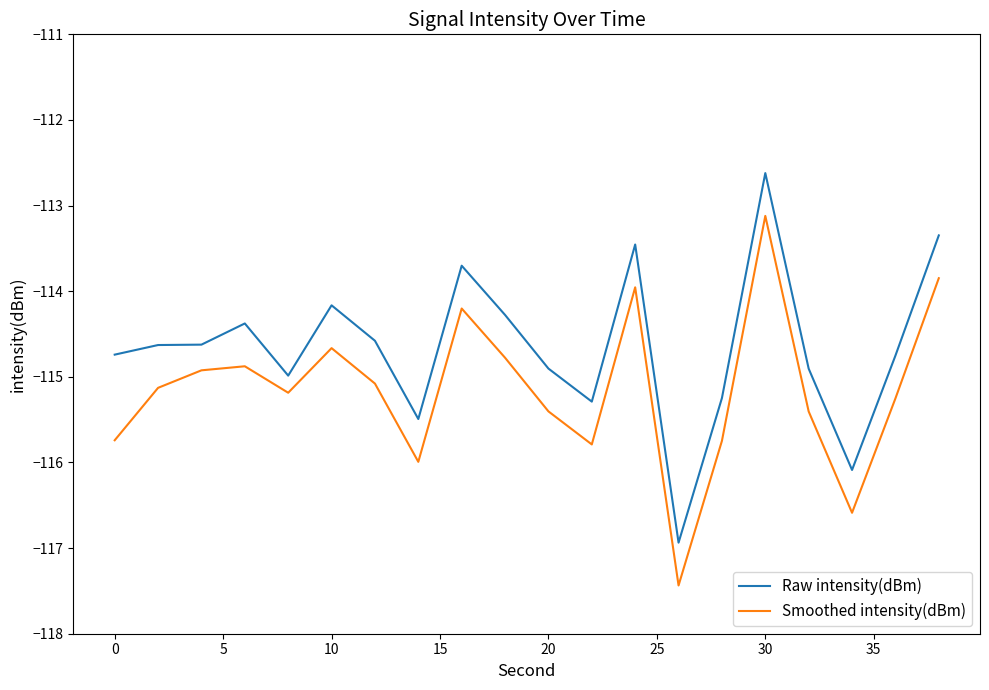

Rank the series by their maximum value, from lowest to highest.

Smoothed intensity(dBm), Raw intensity(dBm)